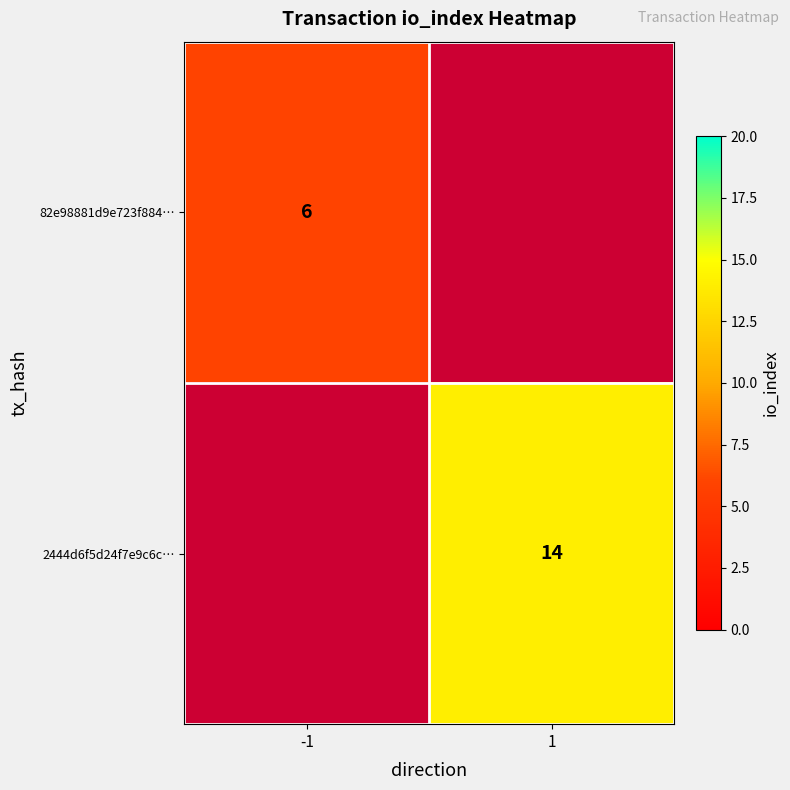

What is the greatest value displayed?

14.0